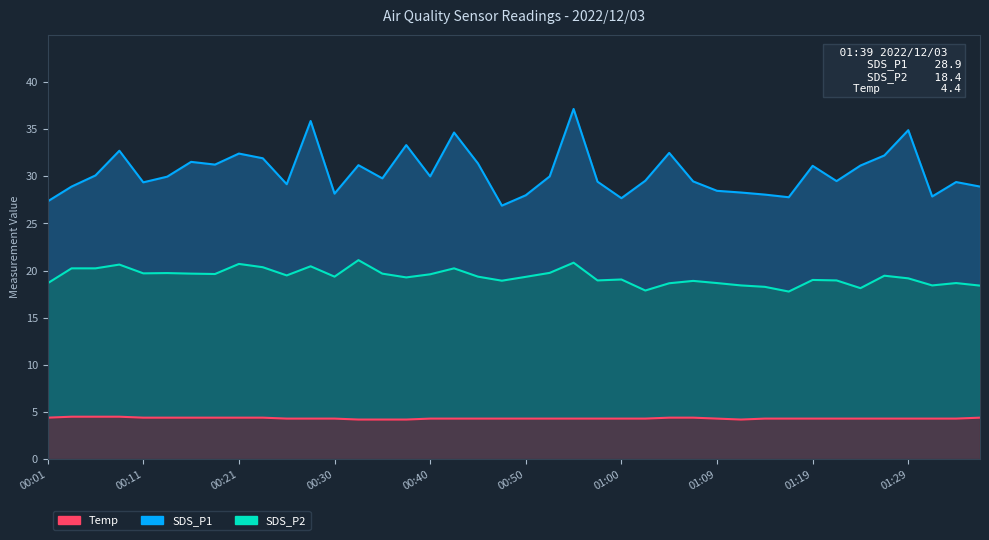

At which category does the chart reach its peak across all series?

00:55